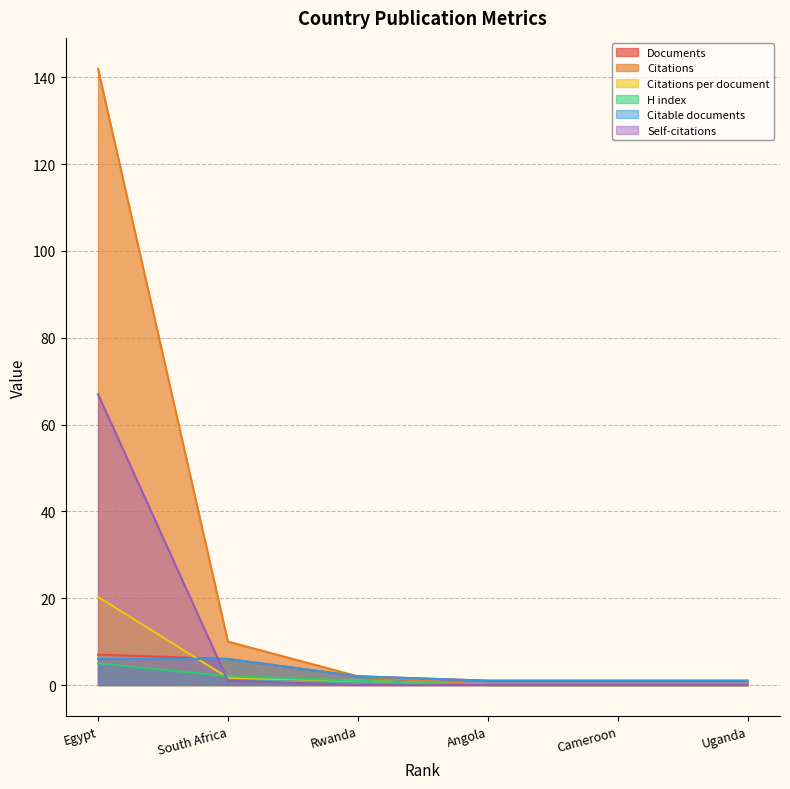

True or false: Citations and H index intersect in this chart.

False